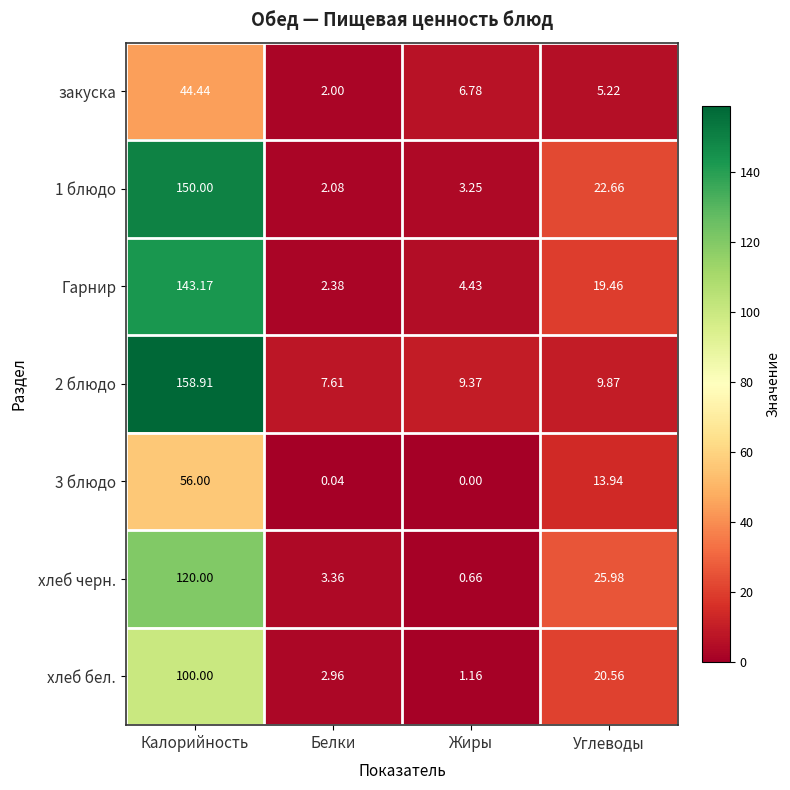

Is the value of хлеб бел. at Белки greater than the value of 3 блюдо at Калорийность?

No